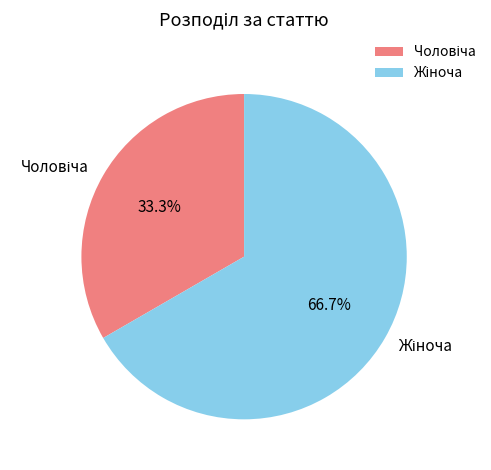

The Жіноча slice represents 54% of the pie. True or false?

False